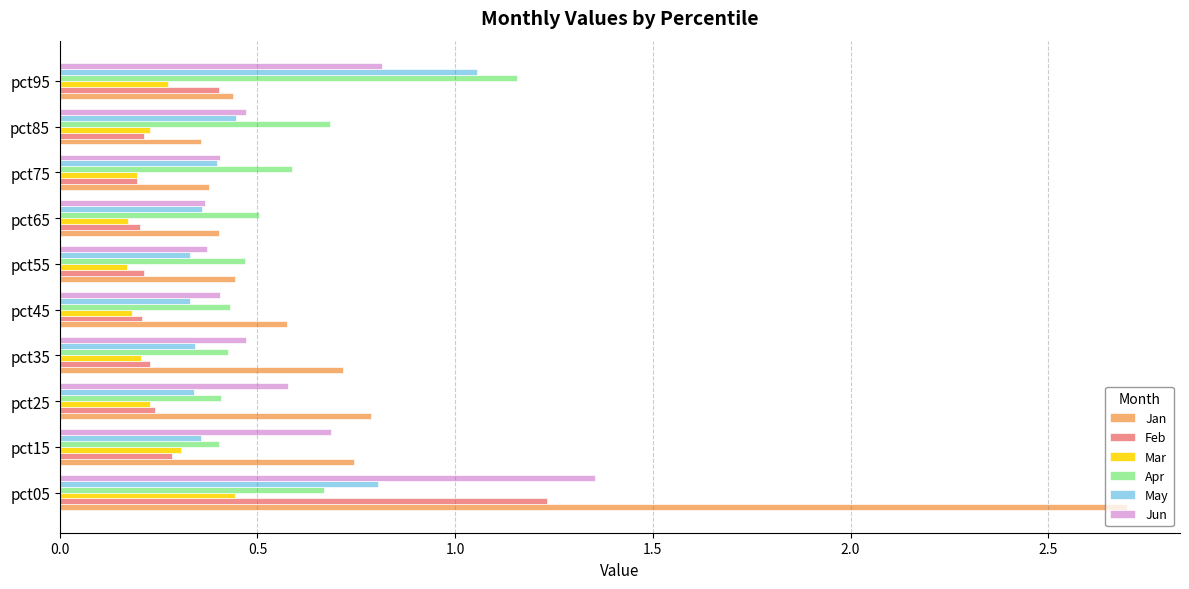

How many data points does each series have?

10